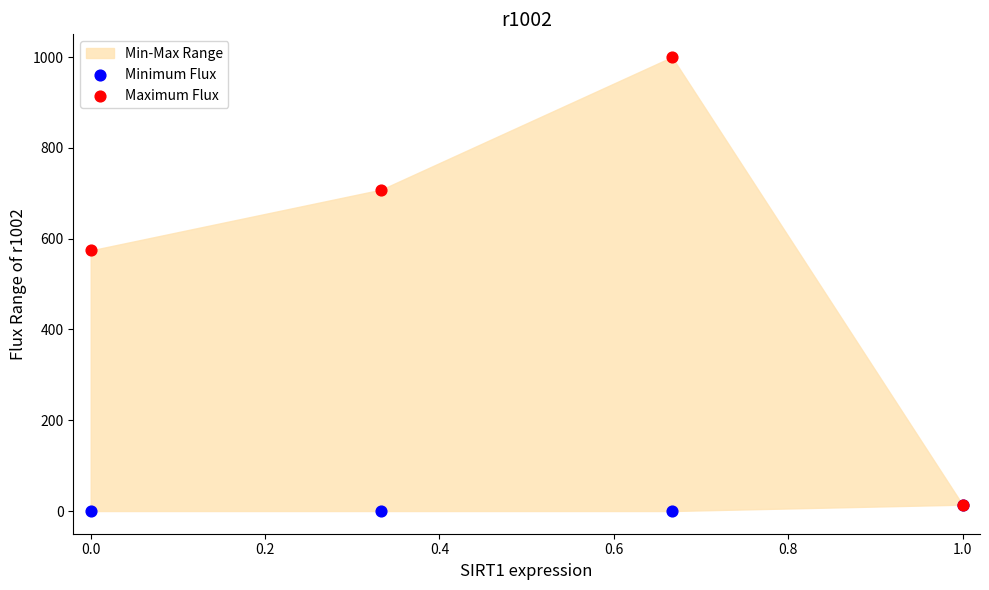

Which series reaches the minimum Y coordinate?

Minimum Flux